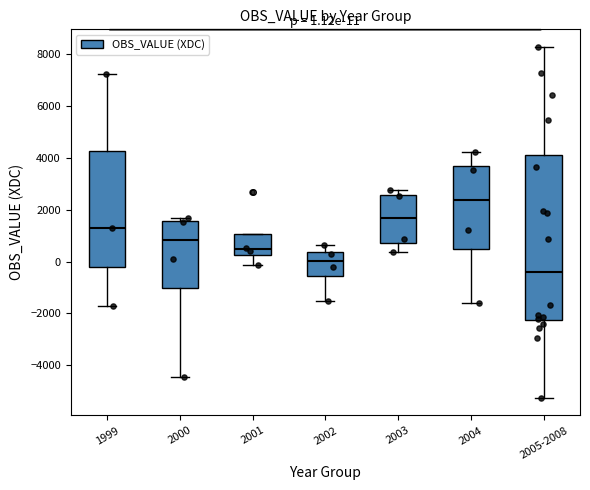

Which box is the tallest, from its lower edge to its upper edge?

2005-2008